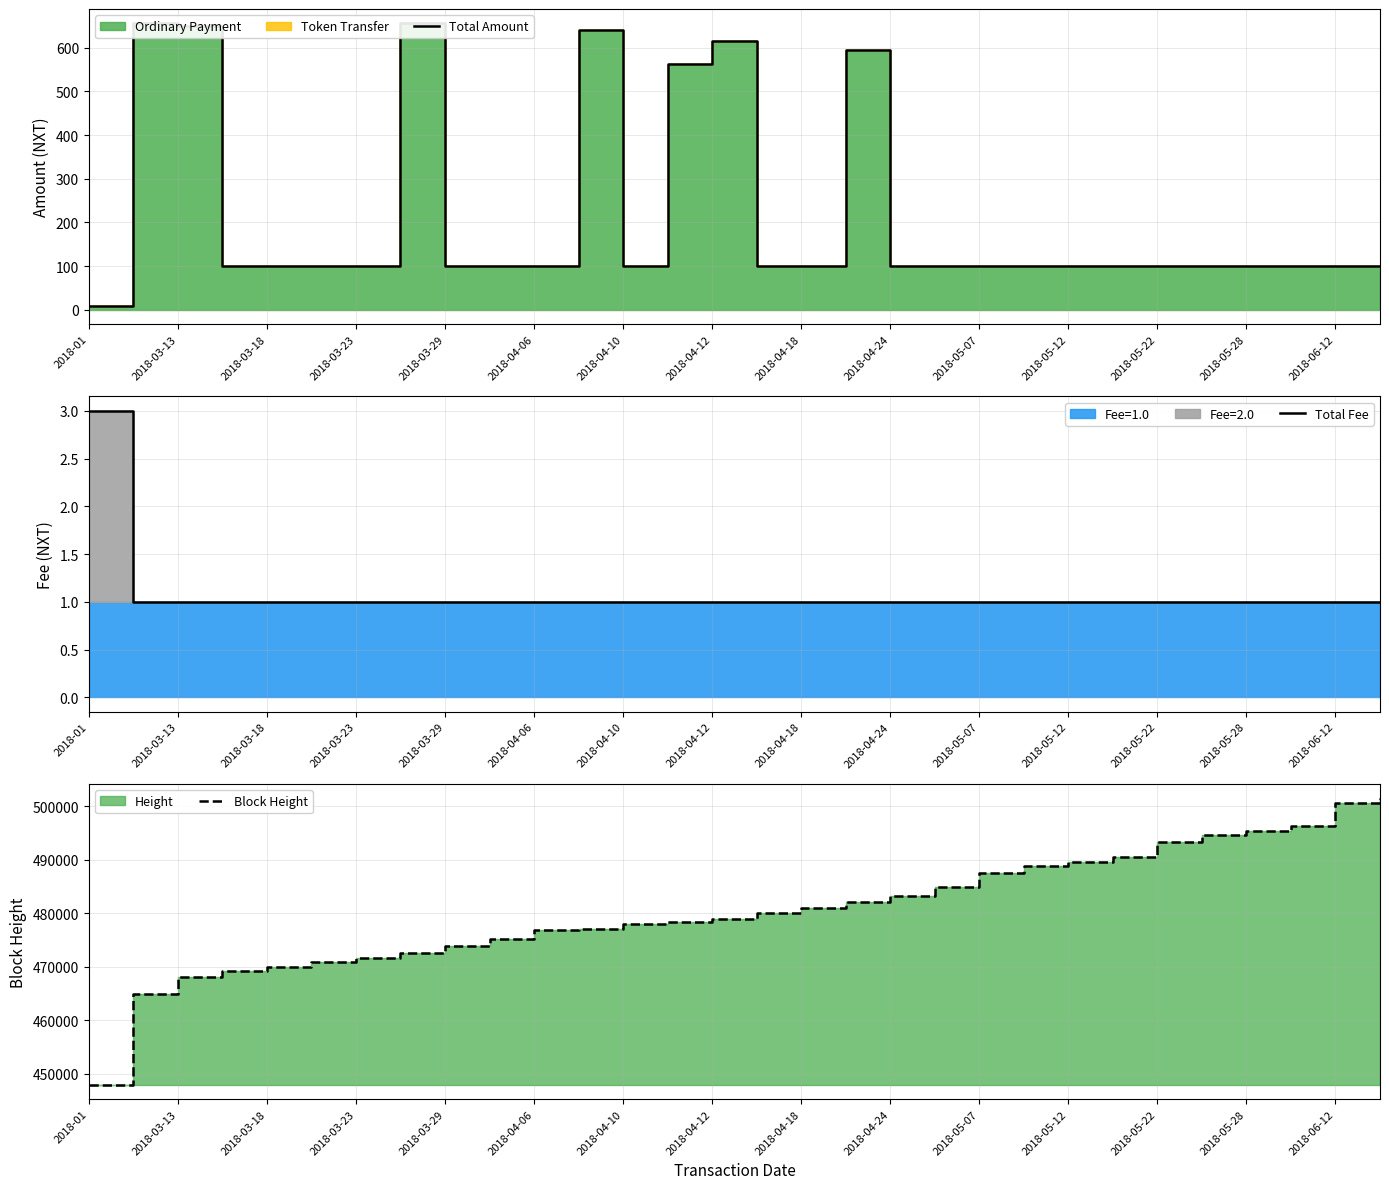

What is the highest value of the Total Fee series?

3.0